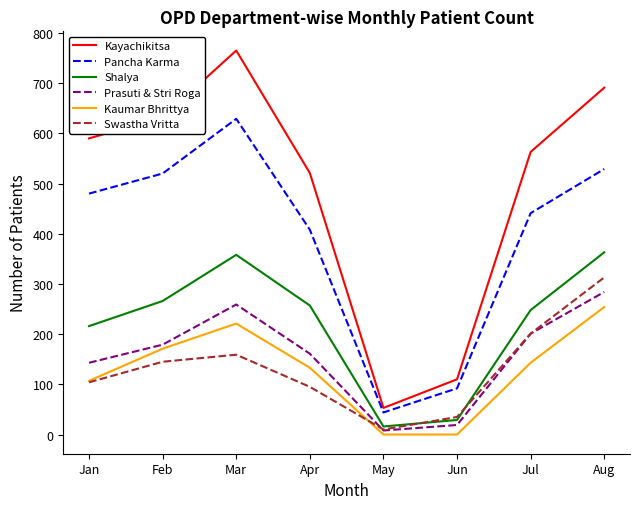

What is the sum of the Pancha Karma values at Jun and Jul?

533